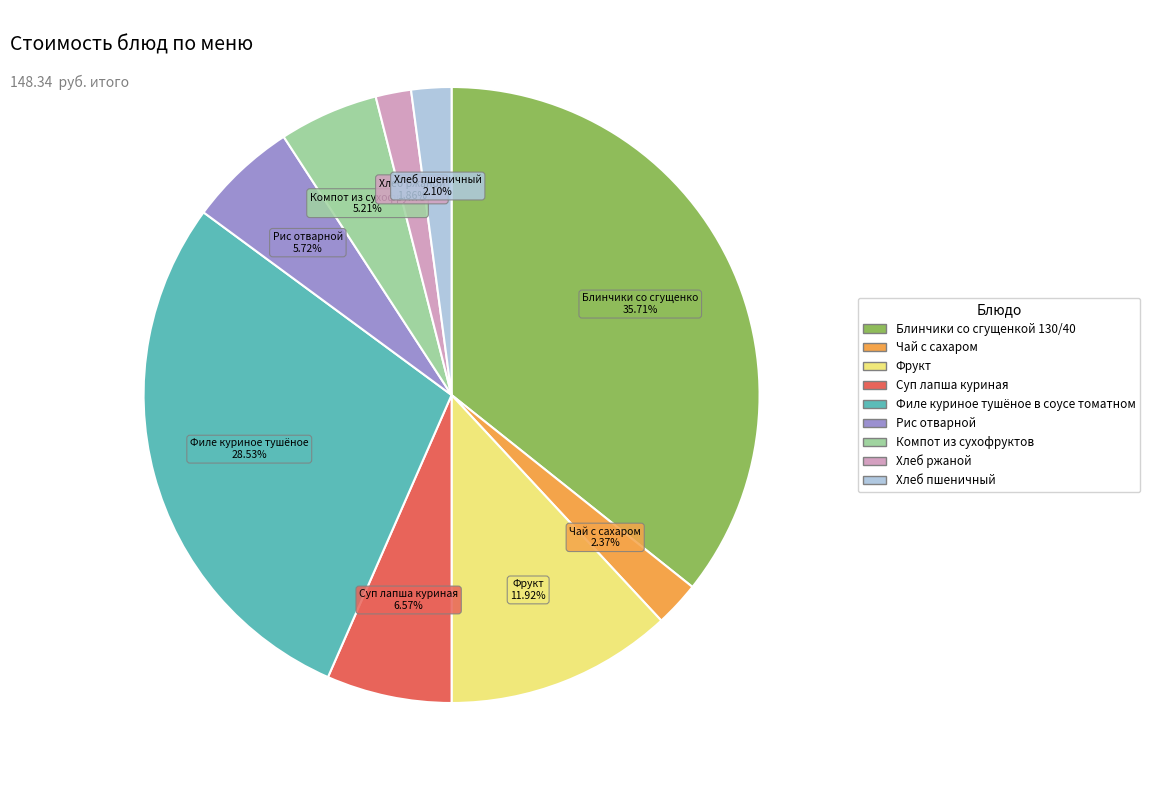

Count the number of slices in the pie.

9